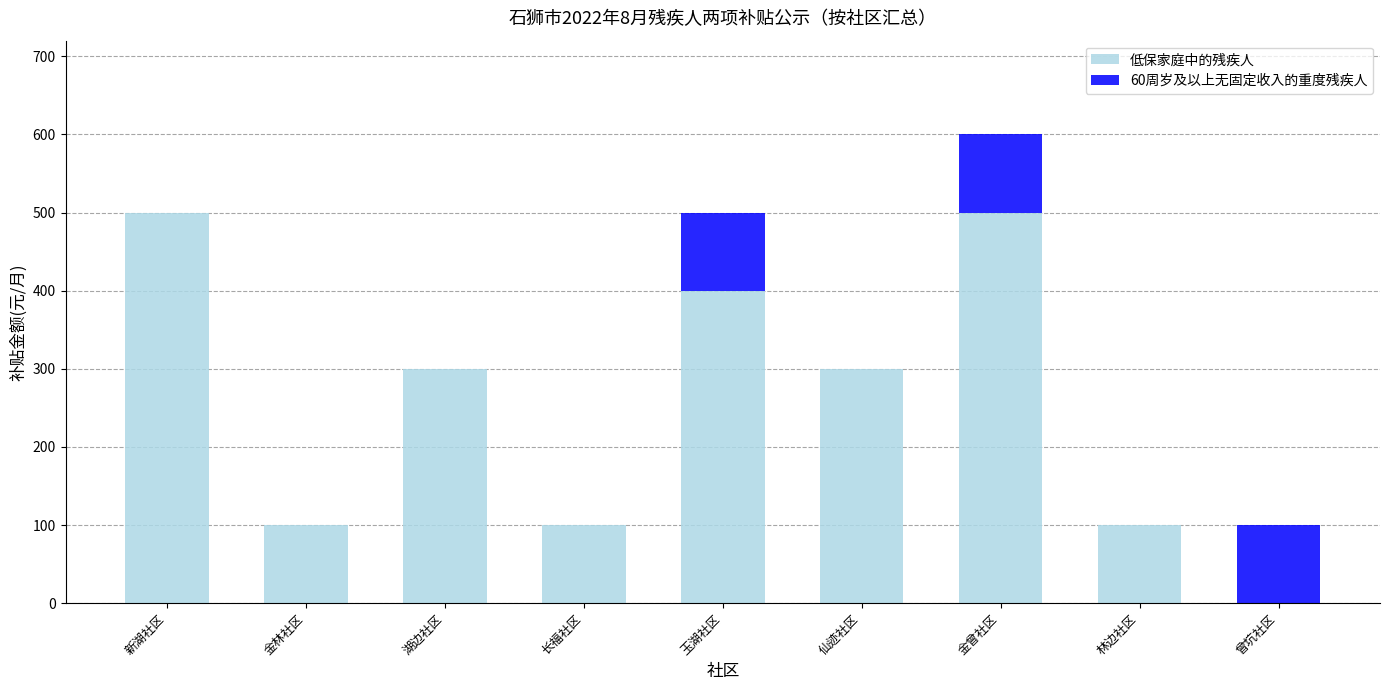

How many positive values does the 低保家庭中的残疾人 series have?

8